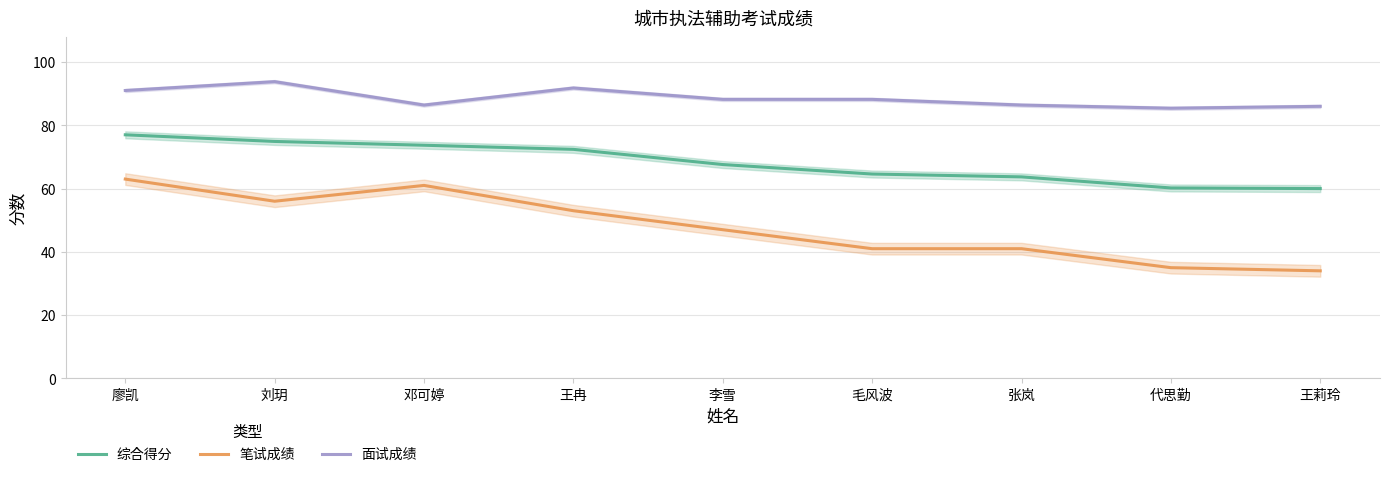

Rank the series at 王莉玲 from lowest to highest value.

笔试成绩, 综合得分, 面试成绩